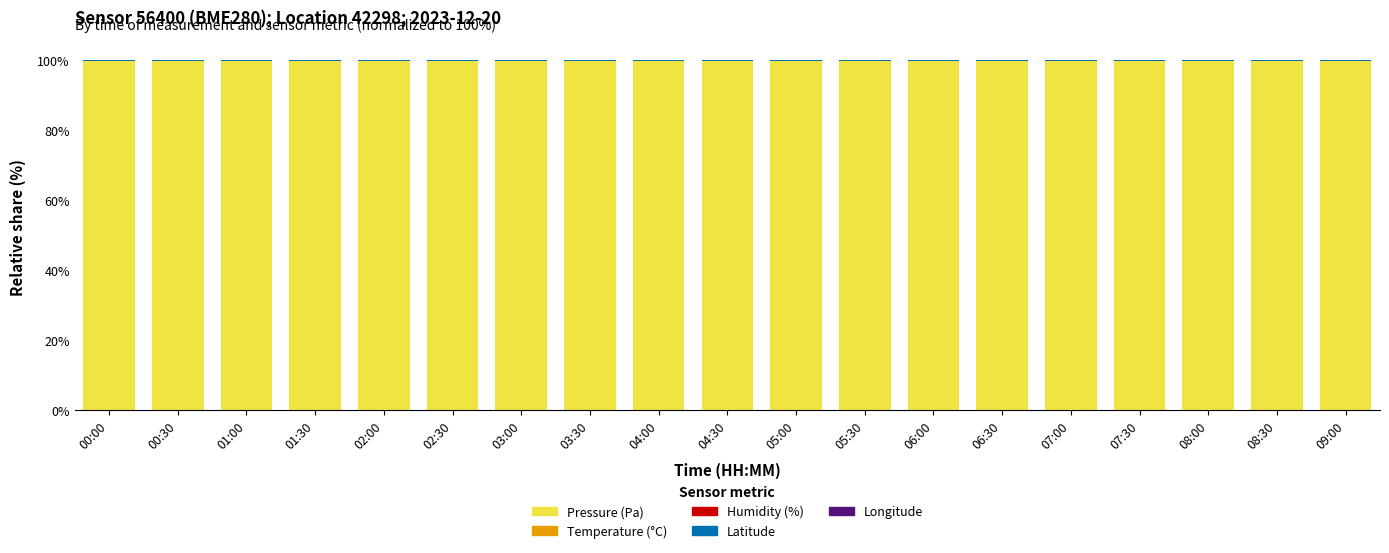

True or false: temperature has a value of 0.0 at 02:00.

False